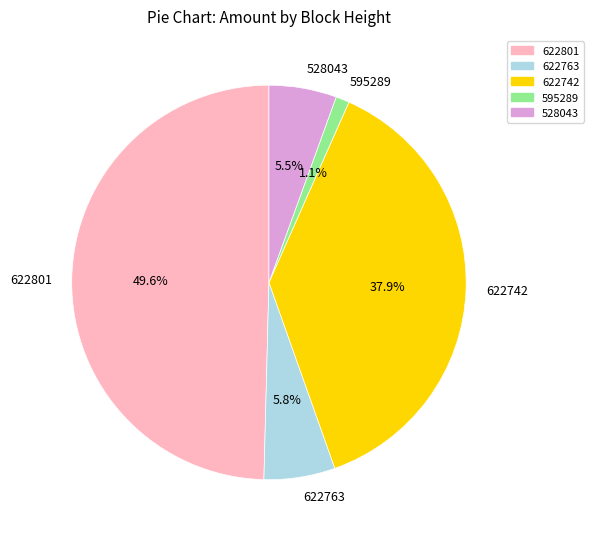

Which has a higher value, 622763 or 622801?

622801